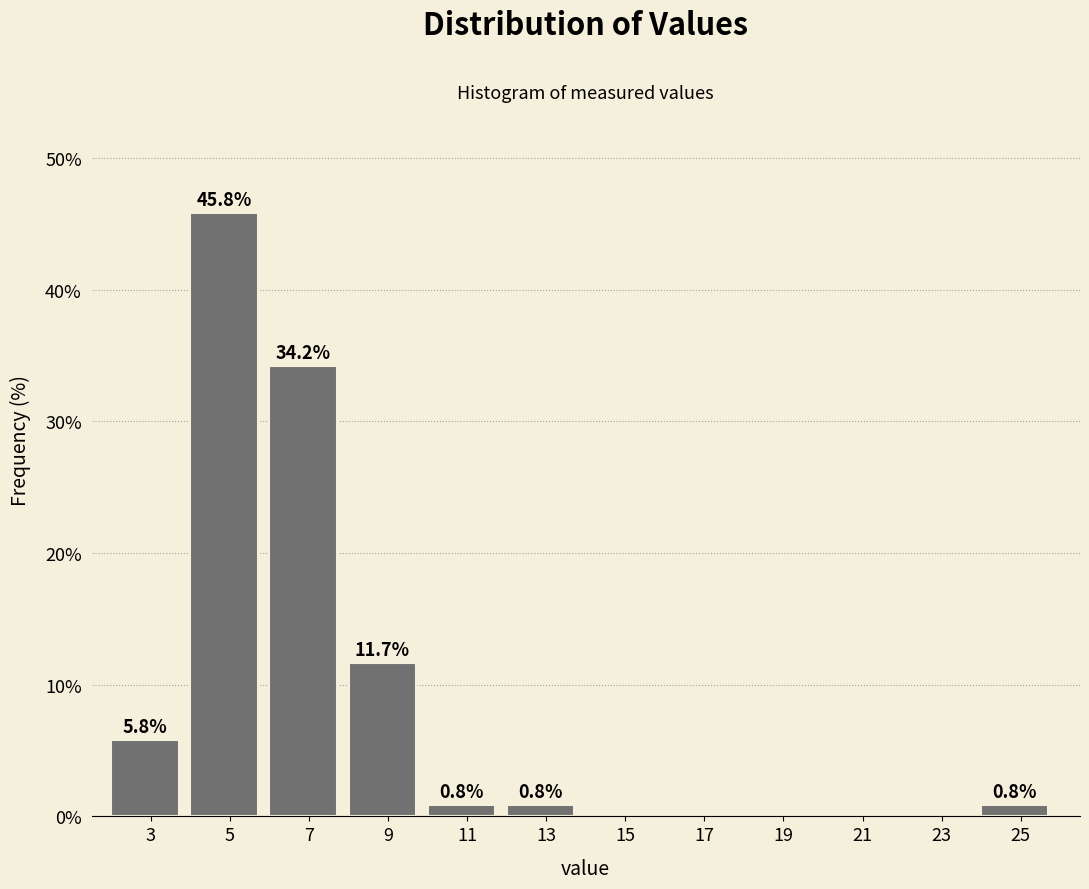

Reading right to left, extract all data points from this chart.

25=0.8	23=0.0	21=0.0	19=0.0	17=0.0	15=0.0	13=0.8	11=0.8	9=11.7	7=34.2	5=45.8	3=5.8